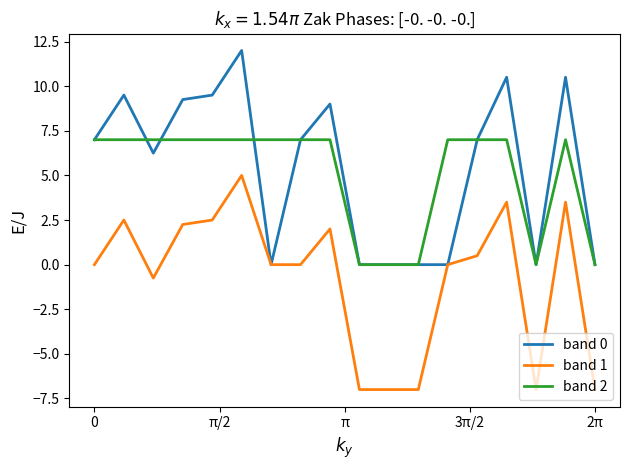

Rank the series by their maximum value, from highest to lowest.

band 0, band 2, band 1